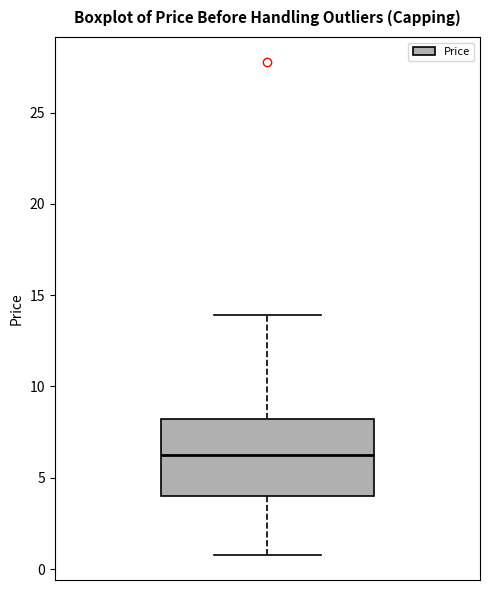

Read this box plot against the y-axis: the position of the median line, the range covered by the box, and the ends of both whiskers. The values are not printed on the chart, so give them approximately, as read against the axis.

median 6, box 4 to 8, whiskers 1 to 14